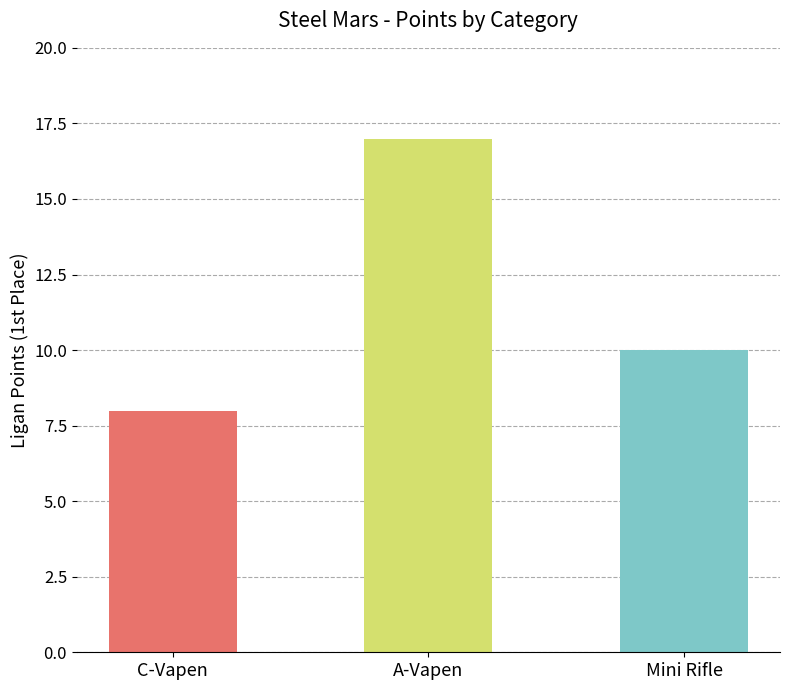

Which category has the lowest value across all series?

C-Vapen